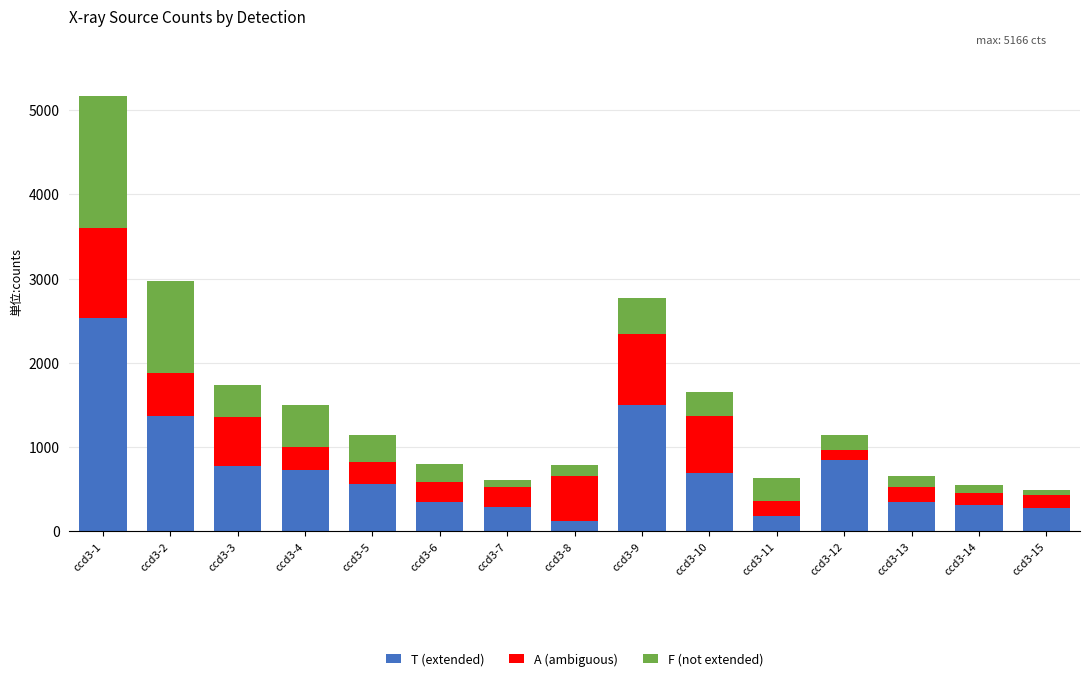

The value of T (extended) at ccd3-4 is 724.3. True or false?

True